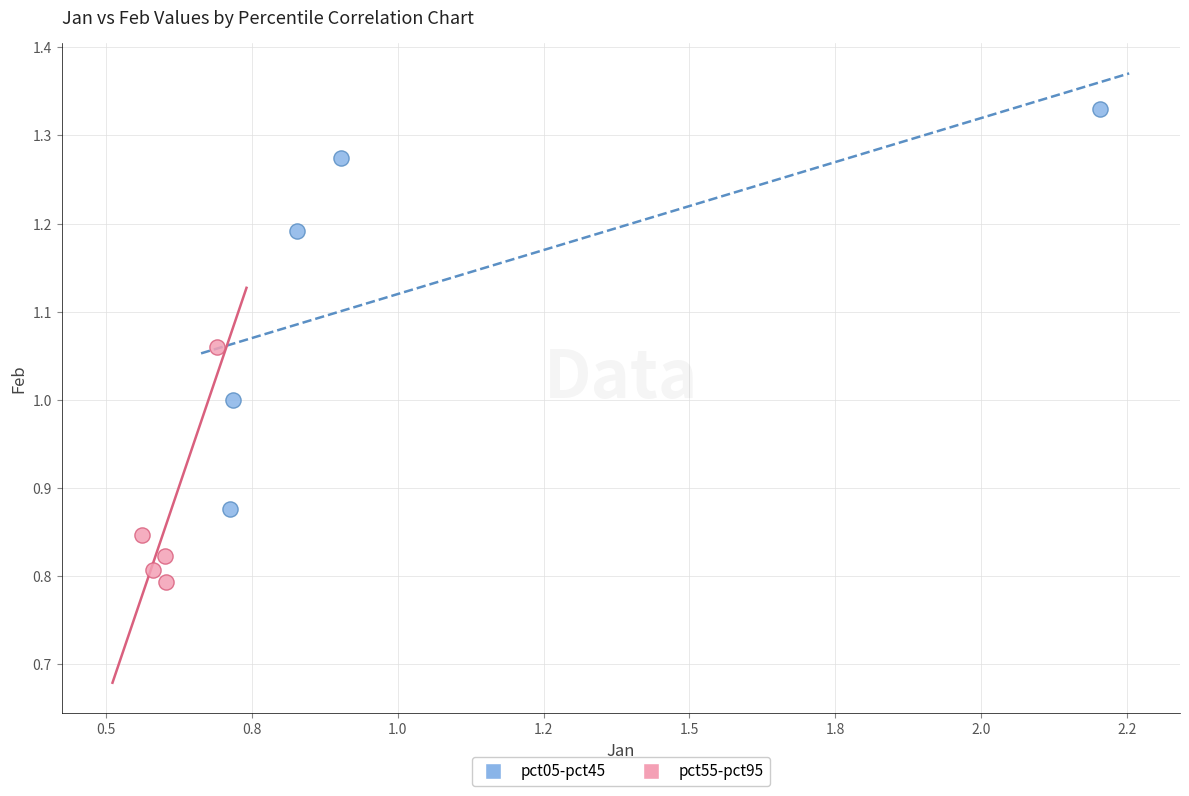

Which series contains the highest Y value?

pct05-pct45